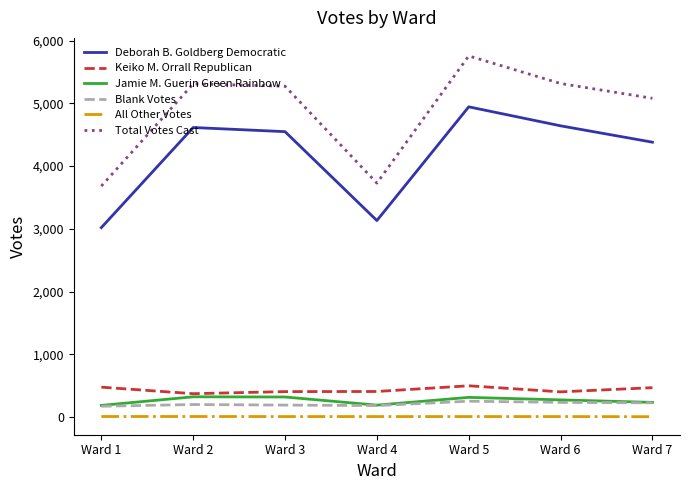

How many interior local peaks does the Jamie M. Guerin Green Rainbow series have?

2